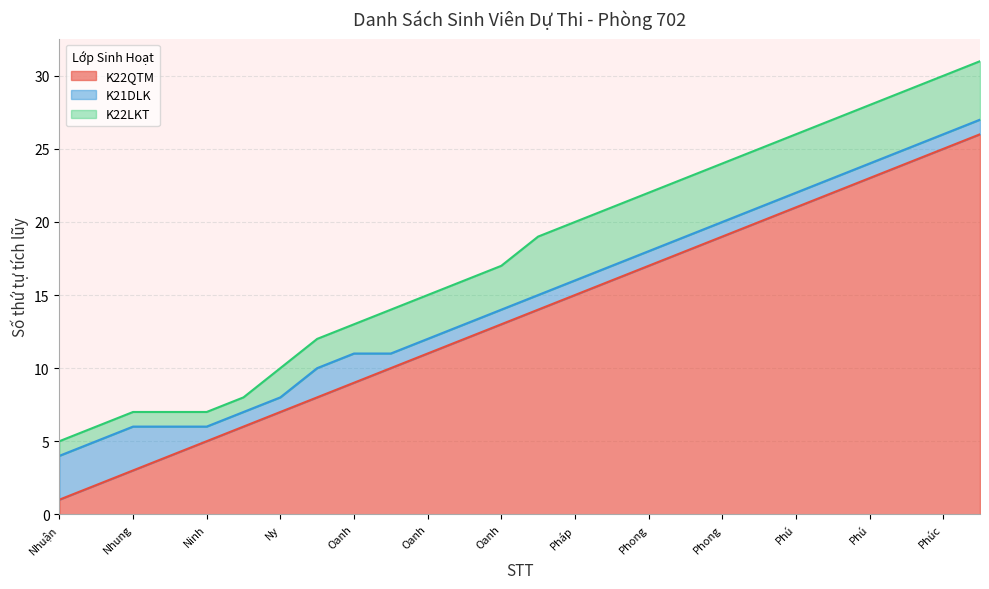

What is the maximum value for K21DLK?

3